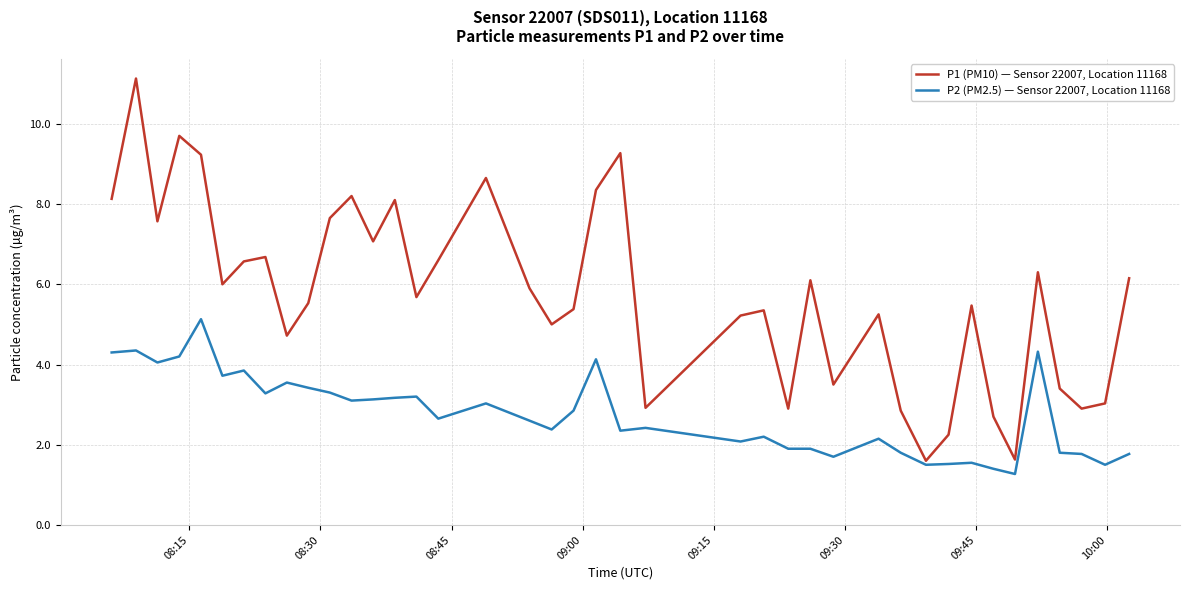

What is the minimum value shown in the chart?

1.3